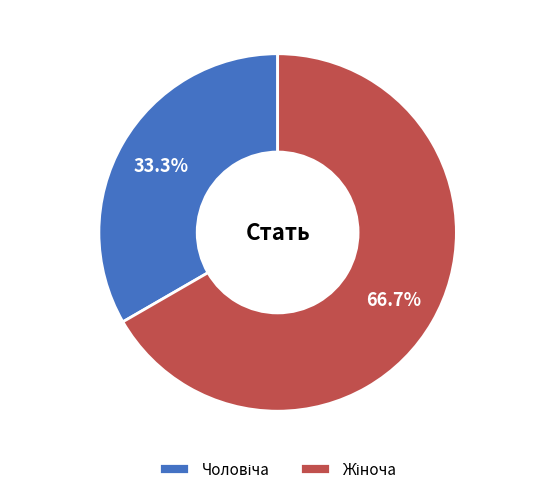

Is there any slice that represents more than half of the pie?

Yes